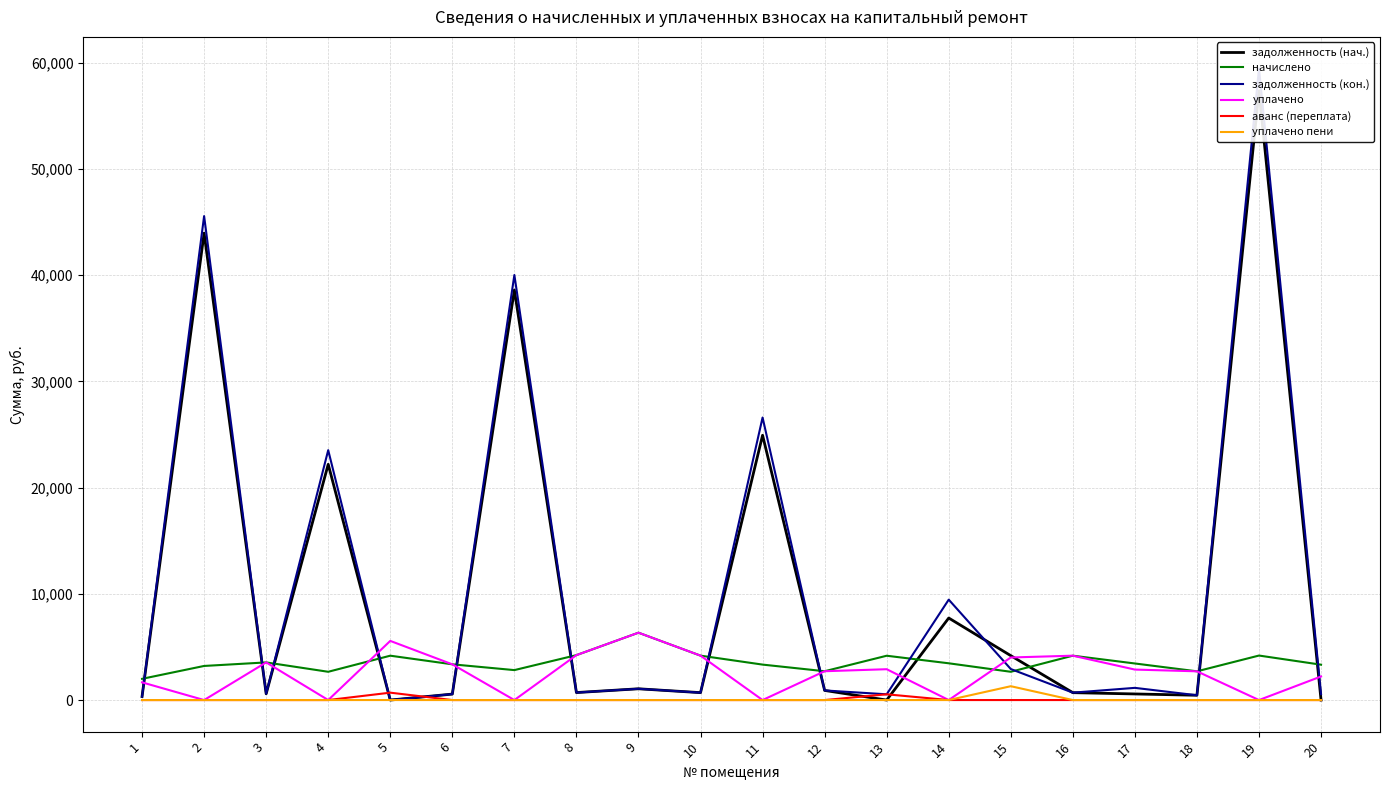

True or false: уплачено has more than 2 points higher than both neighbors.

True